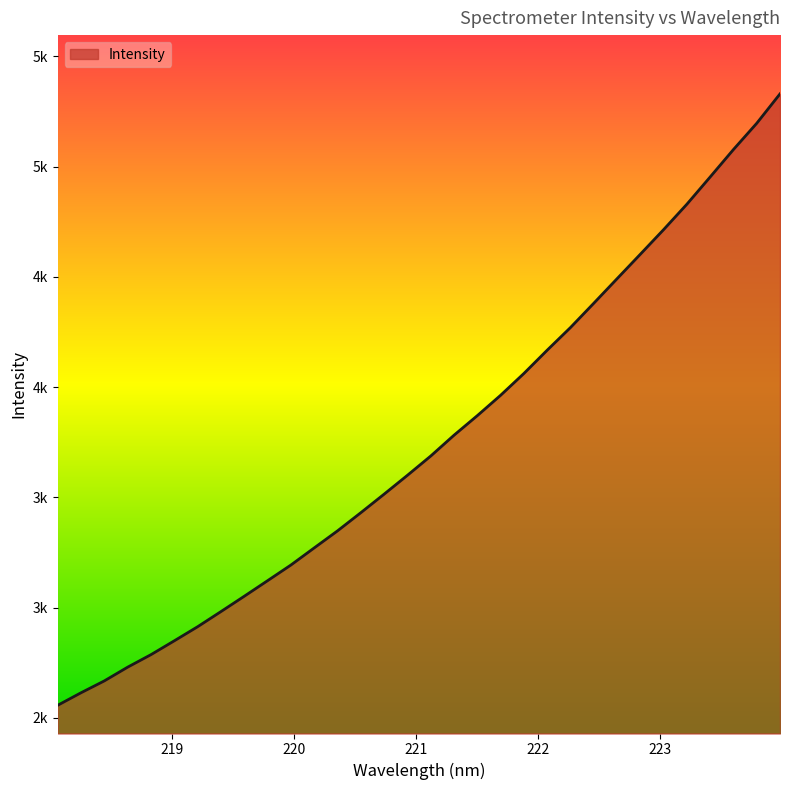

Rank the categories by value from lowest to highest.

218.0596, 218.2508, 218.442, 218.6332, 218.8244, 219.0156, 219.2067, 219.3979, 219.589, 219.7801, 219.9712, 220.1623, 220.3533, 220.5444, 220.7354, 220.9264, 221.1174, 221.3083, 221.4993, 221.6902, 221.8812, 222.0721, 222.263, 222.4538, 222.6447, 222.8355, 223.0264, 223.2172, 223.408, 223.5987, 223.7895, 223.9802